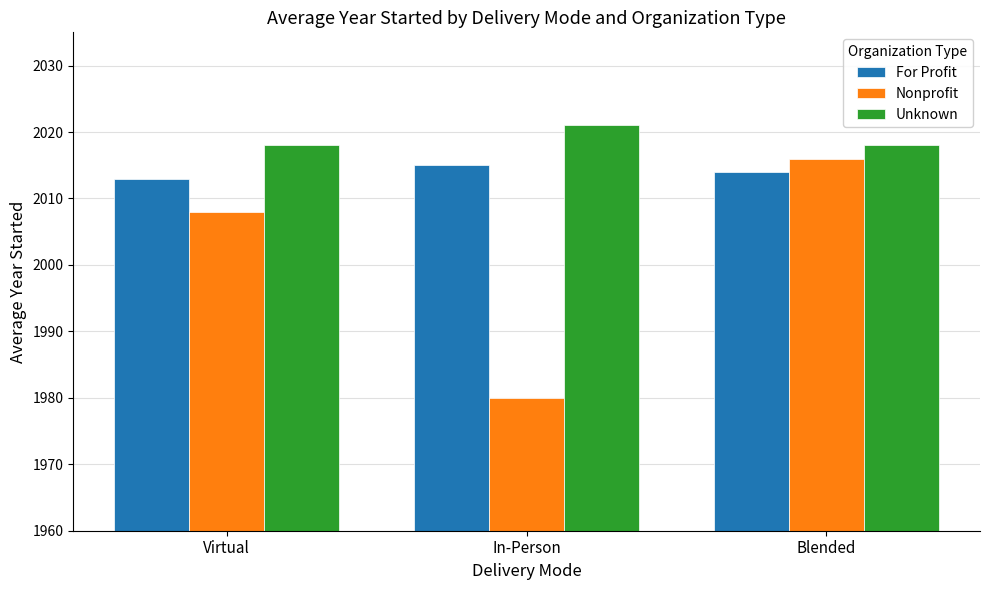

Count the Nonprofit values in the range 1980 to 2016.

3